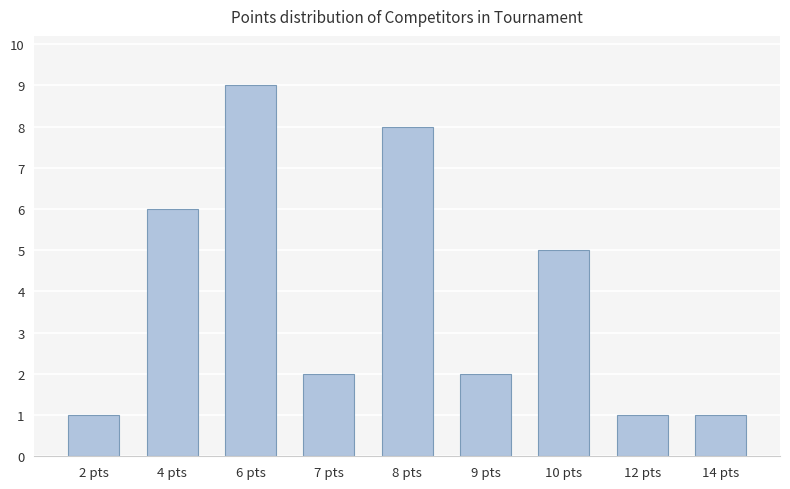

What is the maximum value shown in the chart?

9